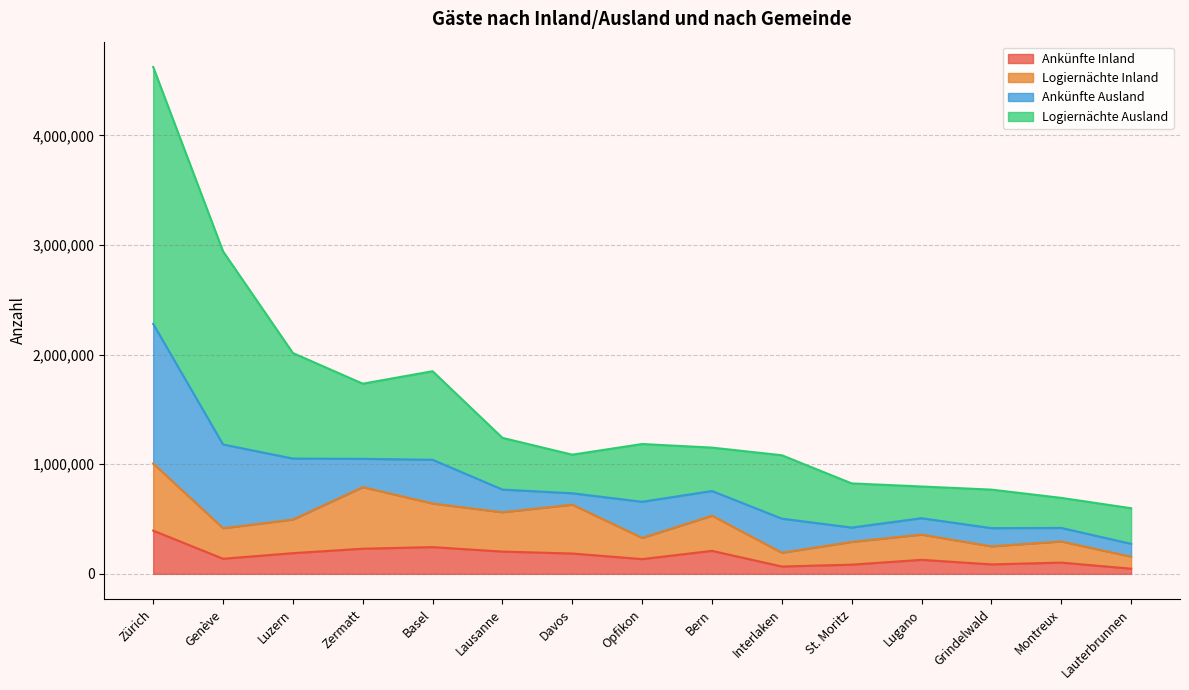

How many interior local peaks does the Ankünfte Inland series have?

4